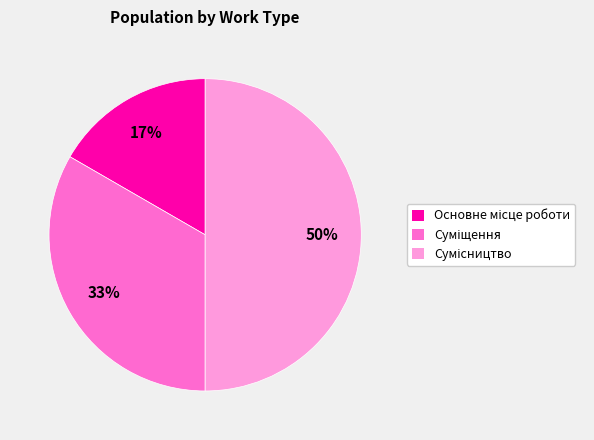

To the nearest percent, what is the average slice percentage?

33%